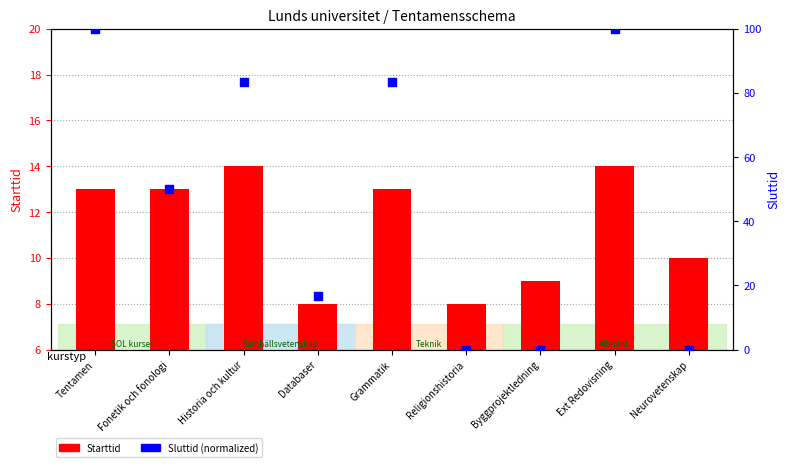

Which series has the widest spread of Y values?

Sluttid (normalized)